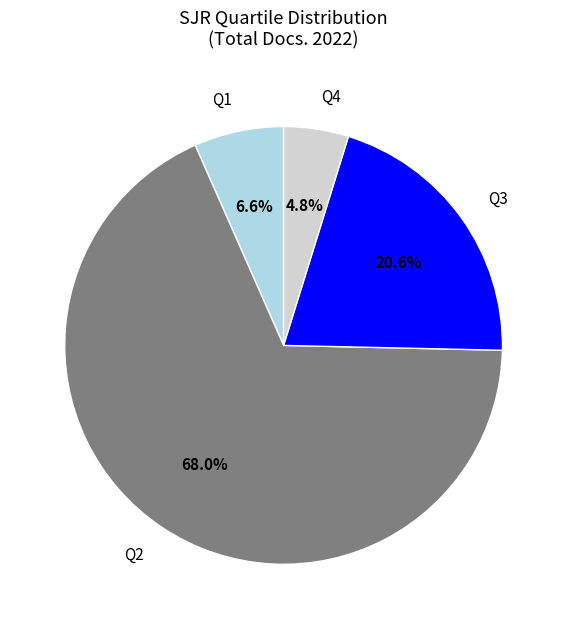

How many segments does this pie chart have?

4